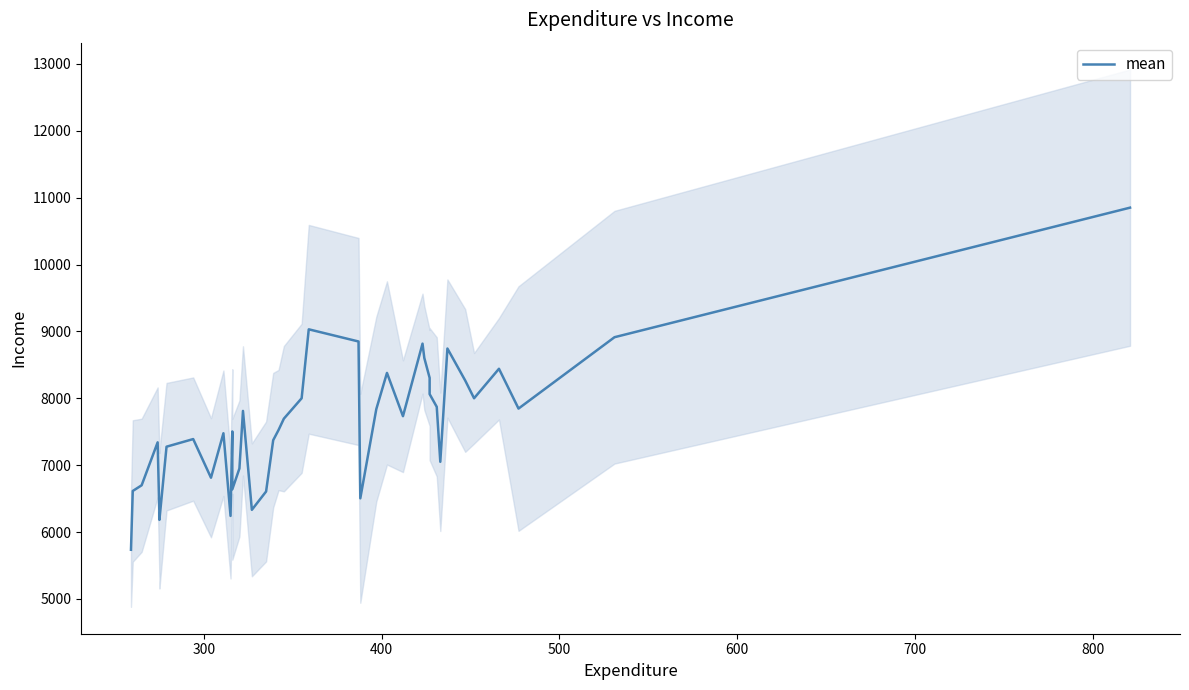

How many points are higher than both their immediate neighbors (excluding endpoints)?

10